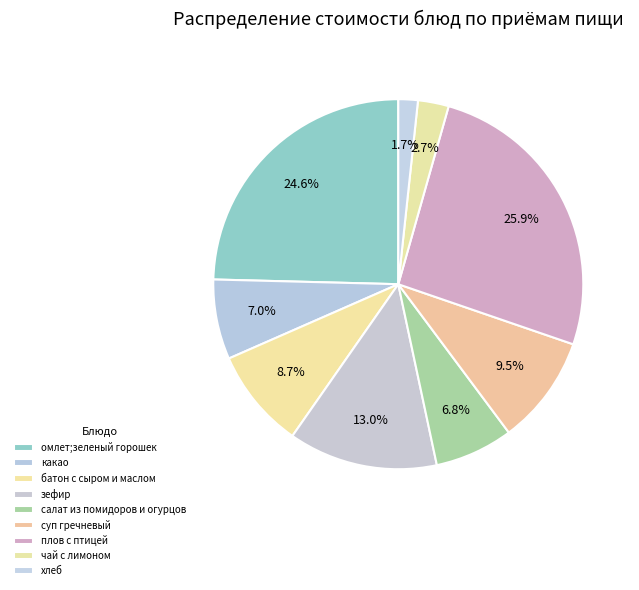

Rank the categories by value from lowest to highest.

хлеб, чай с лимоном, салат из помидоров и огурцов, какао, батон с сыром и маслом, суп гречневый, зефир, омлет;зеленый горошек, плов с птицей